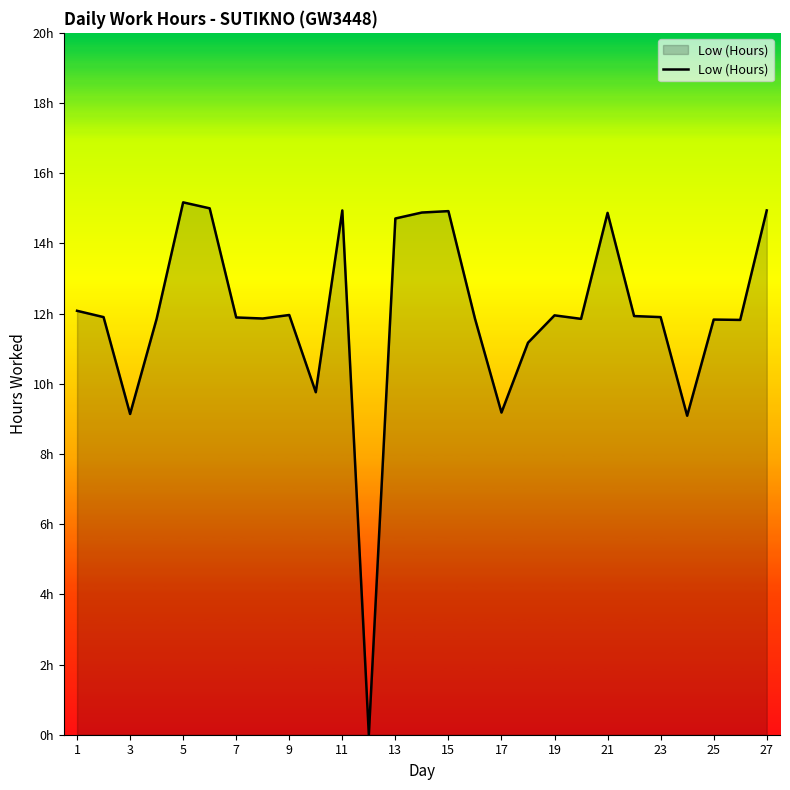

Reading right to left, extract all data points from this chart.

14.9	11.8	11.8	9.1	11.9	11.9	14.9	11.8	11.9	11.2	9.2	11.9	14.9	14.9	14.7	0.0	14.9	9.8	12.0	11.9	11.9	15.0	15.2	11.8	9.1	11.9	12.1